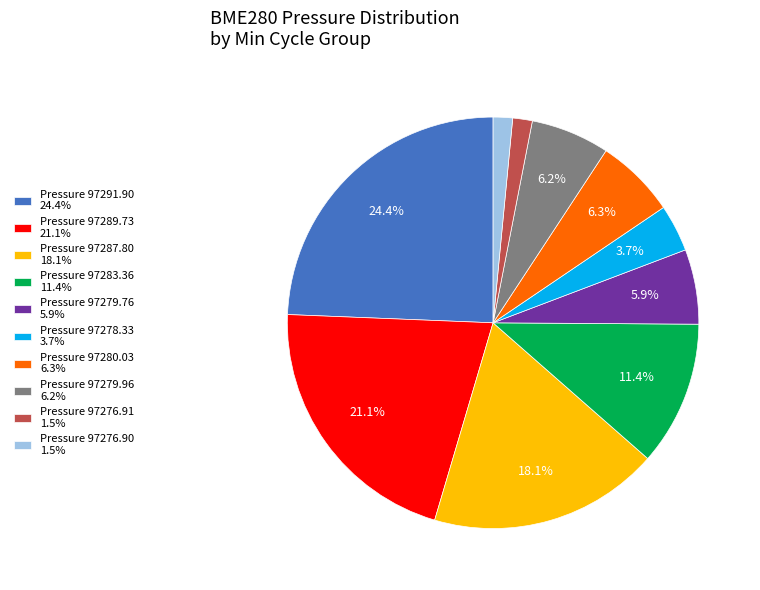

Between Pressure 97278.33 3.7% and Pressure 97280.03 6.3%, which is larger?

Pressure 97280.03 6.3%